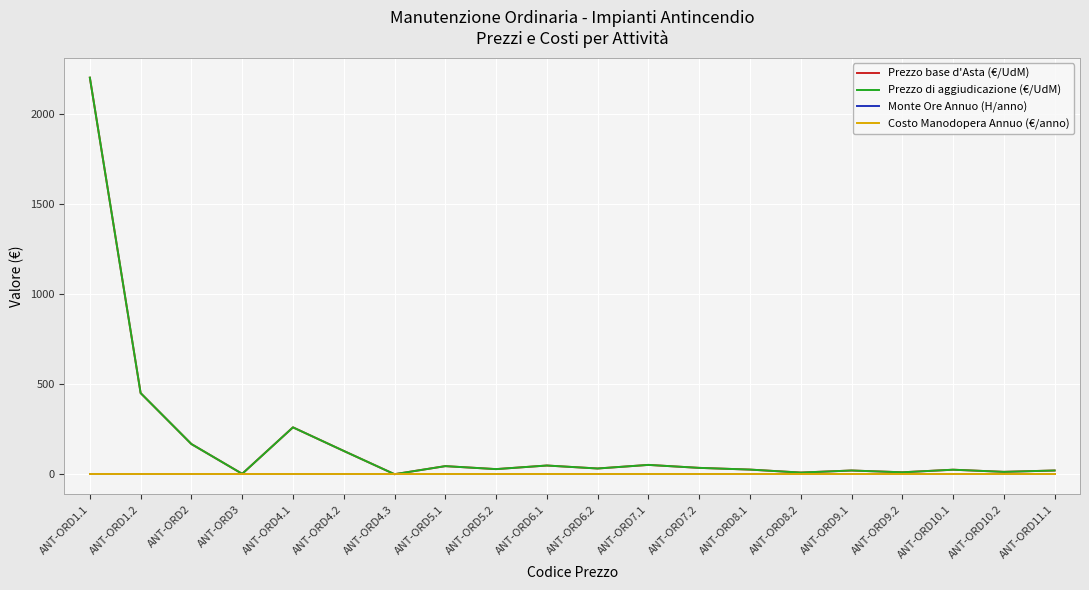

What is the sum of all Prezzo di aggiudicazione (€/UdM) values?

3605.1